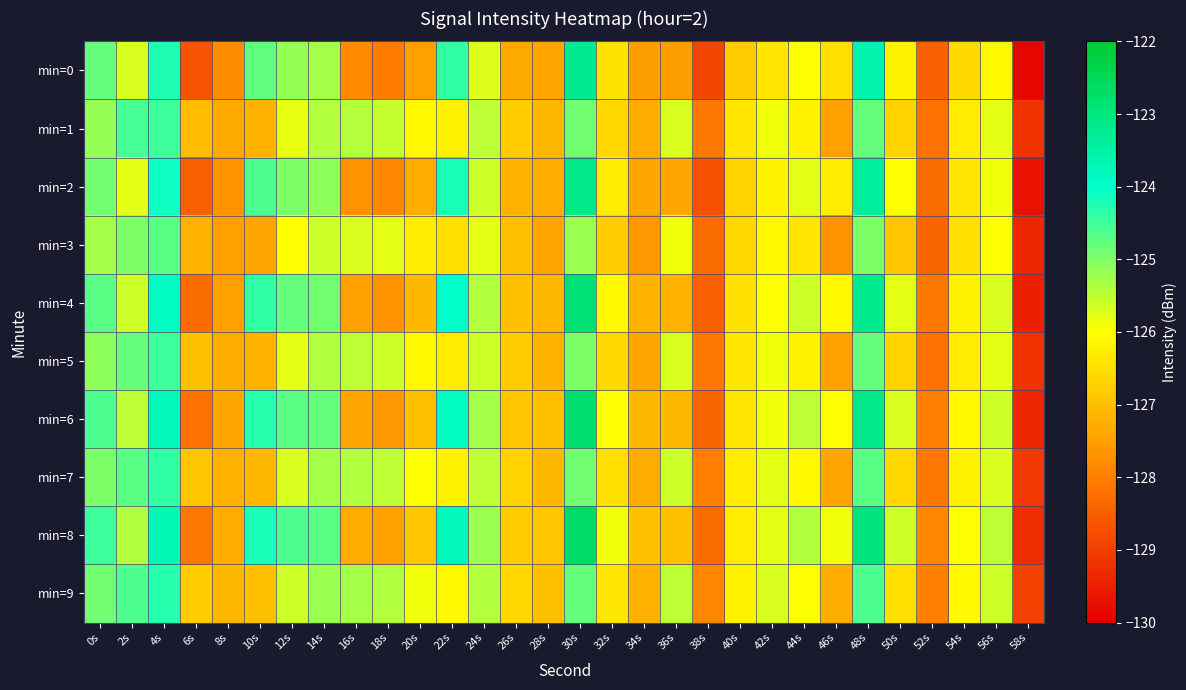

Rank the series at 8s from highest to lowest value.

min=9, min=7, min=5, min=8, min=1, min=6, min=3, min=4, min=2, min=0